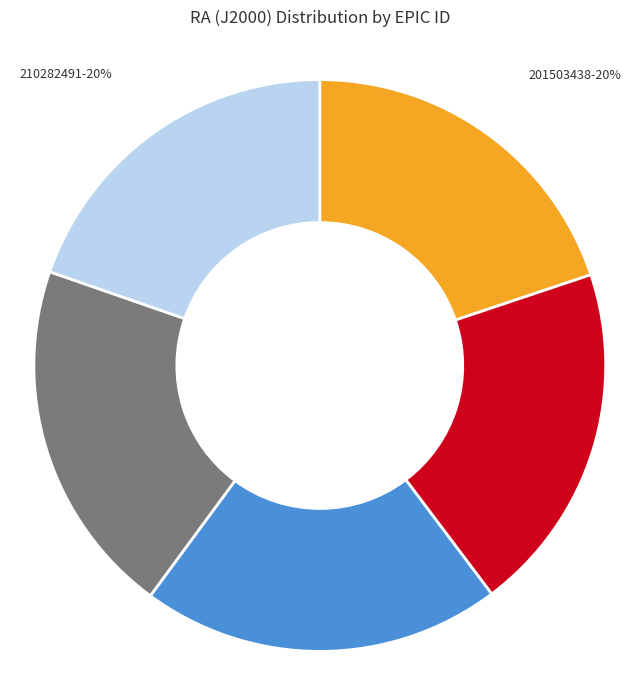

Is the sum of 201593189 and 201503438 greater than half?

No